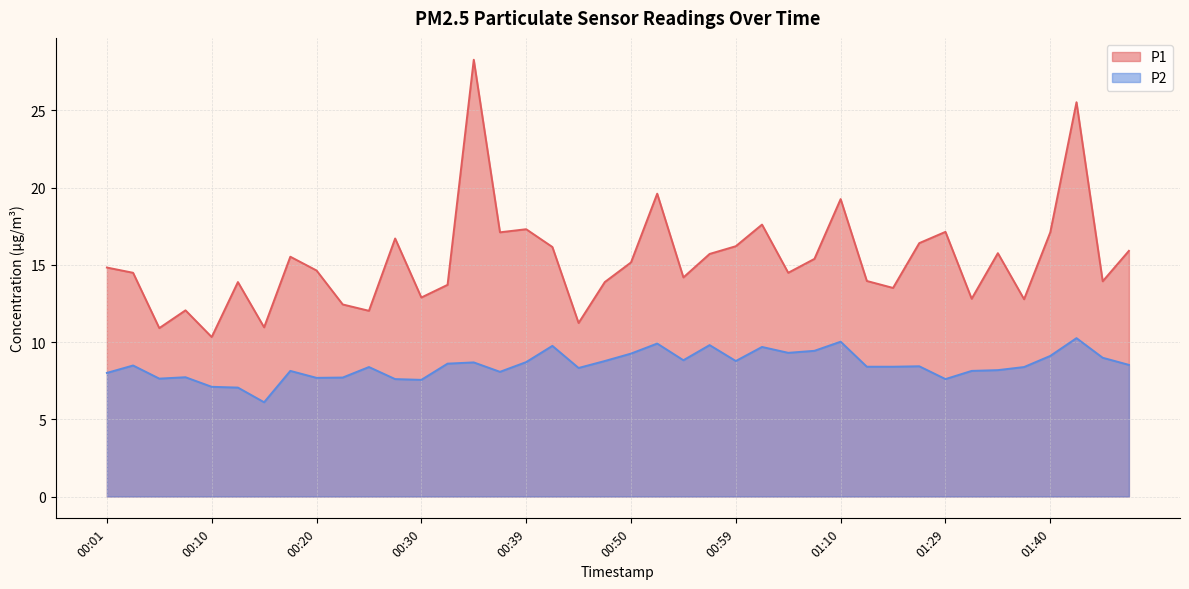

At which category does the chart reach its minimum across all series?

00:15